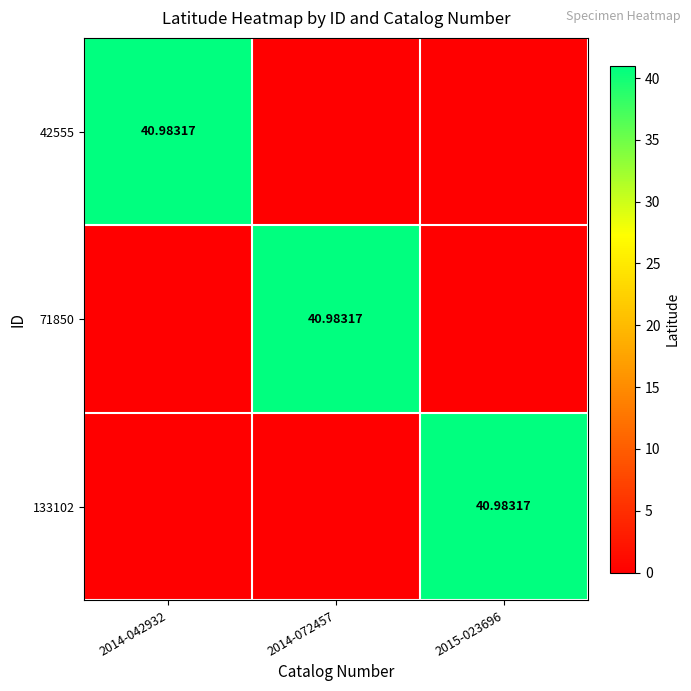

True or false: 42555 has a value of 0.0 at 2014-072457.

True